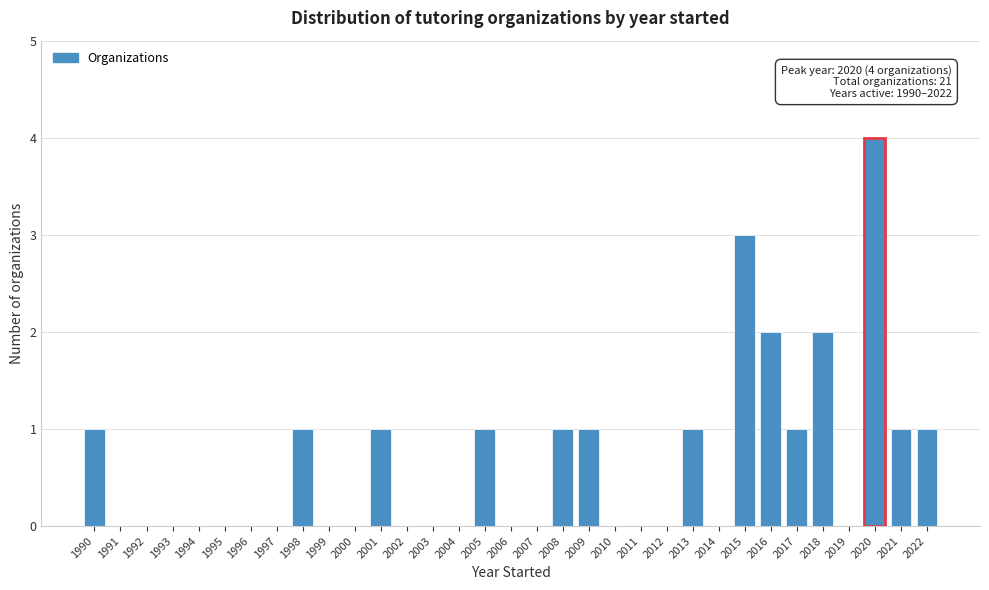

What is the sum of all values?

21